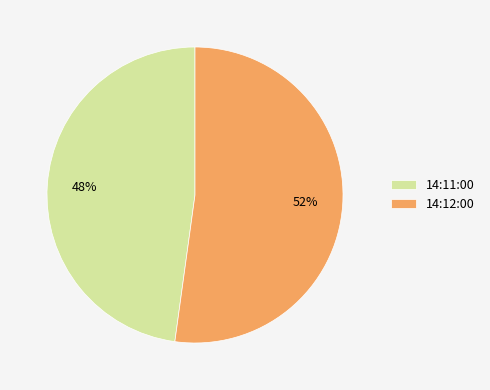

Is the sum of 14:12:00 and 14:11:00 greater than half?

Yes